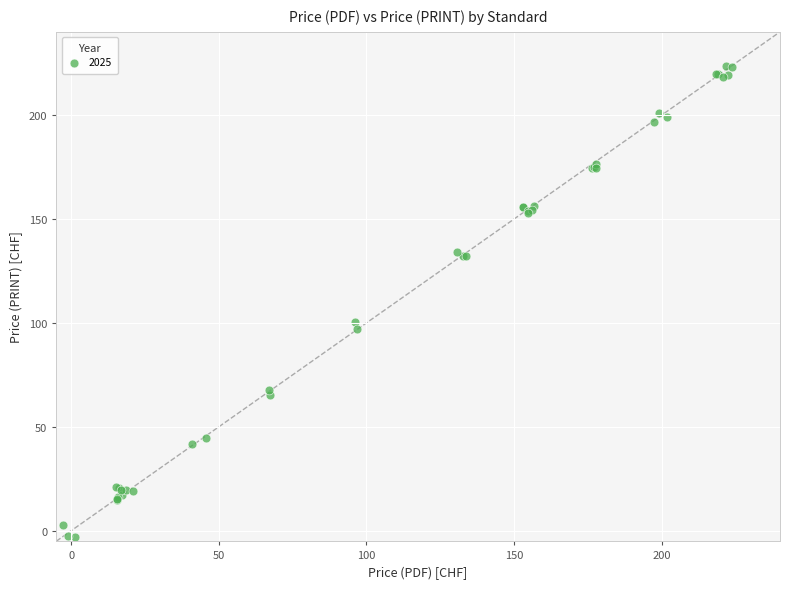

What Y value in the scatter plot is closest to 110?

100.5